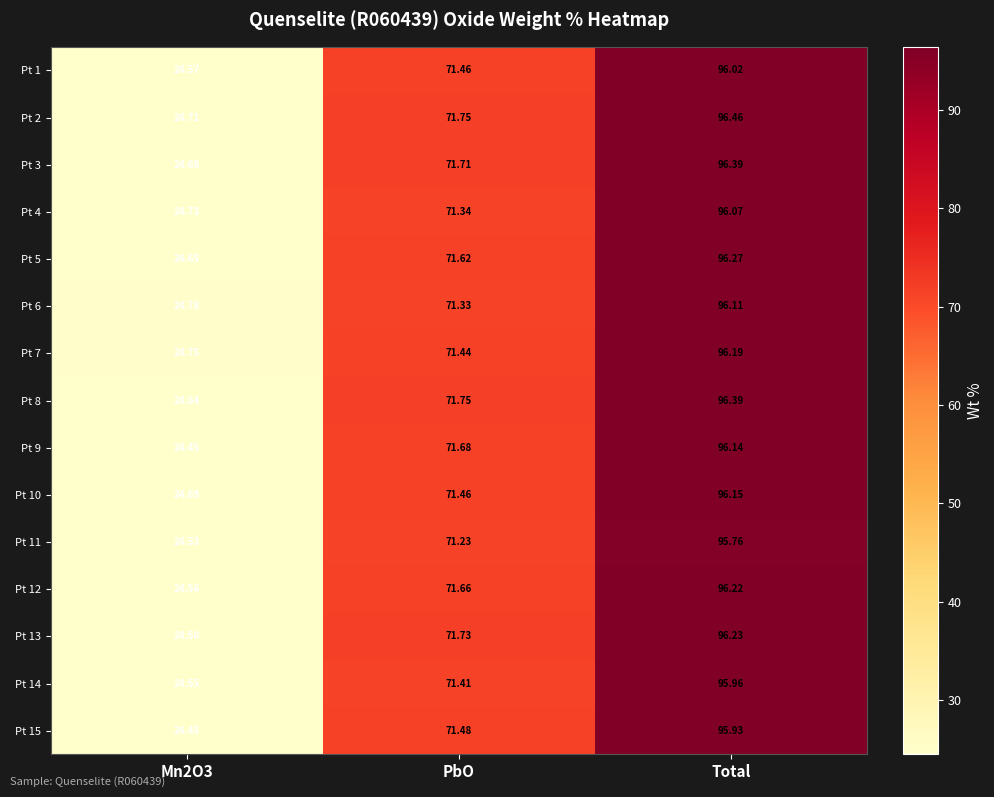

How many categories are shown in the chart?

3